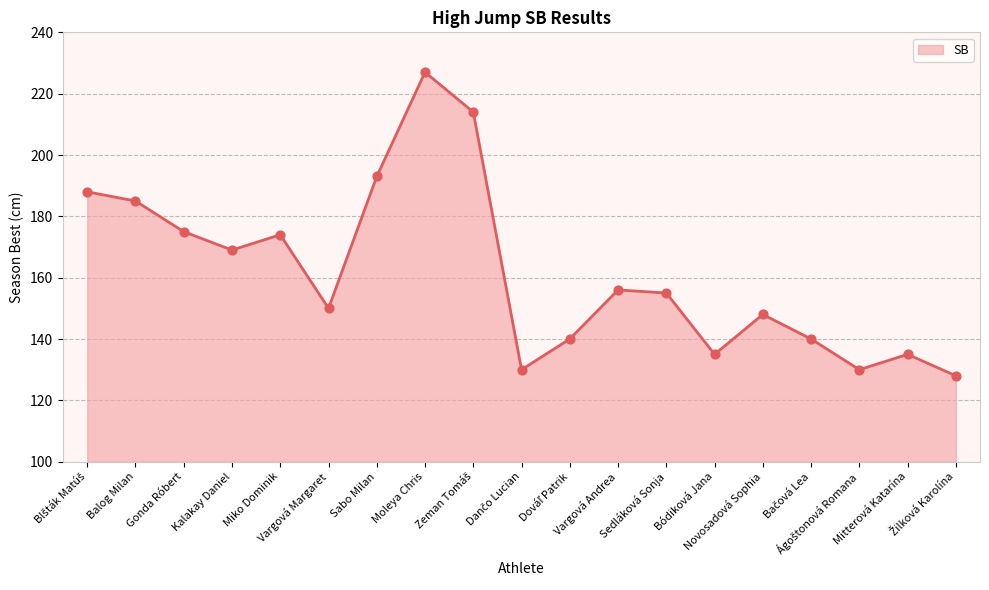

What is the change in value from Moleya Chris to Vargová Andrea?

-71